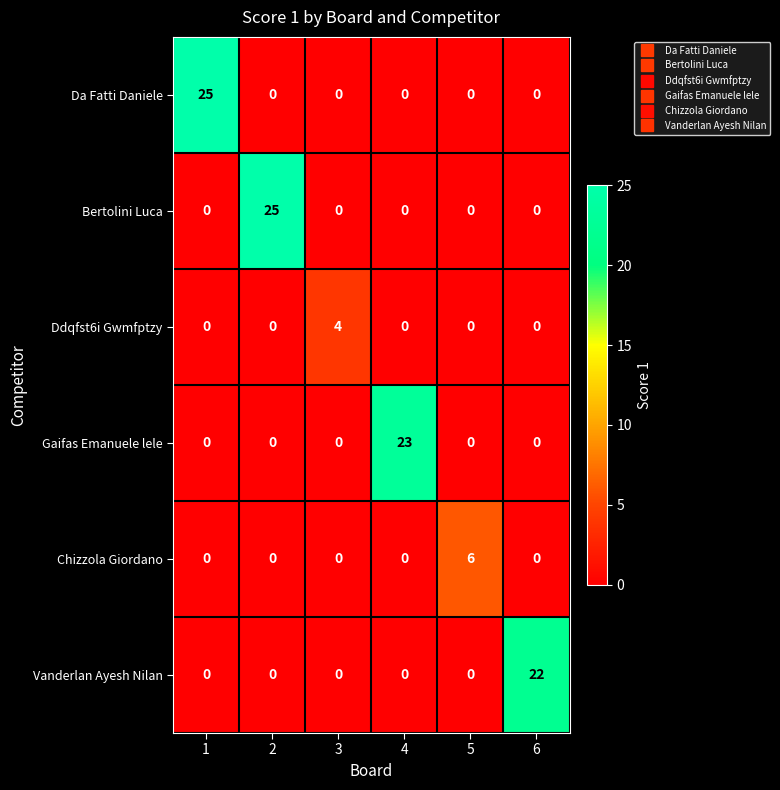

At how many categories does at least one series exceed 16?

4